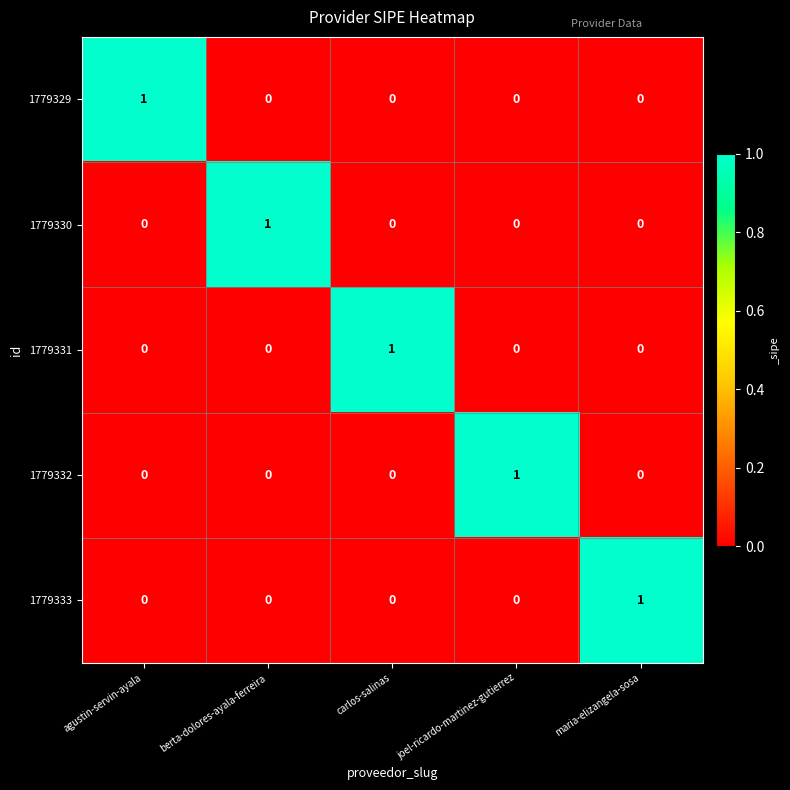

Is it true that 1779331 equals 0 at maria-elizangela-sosa?

True